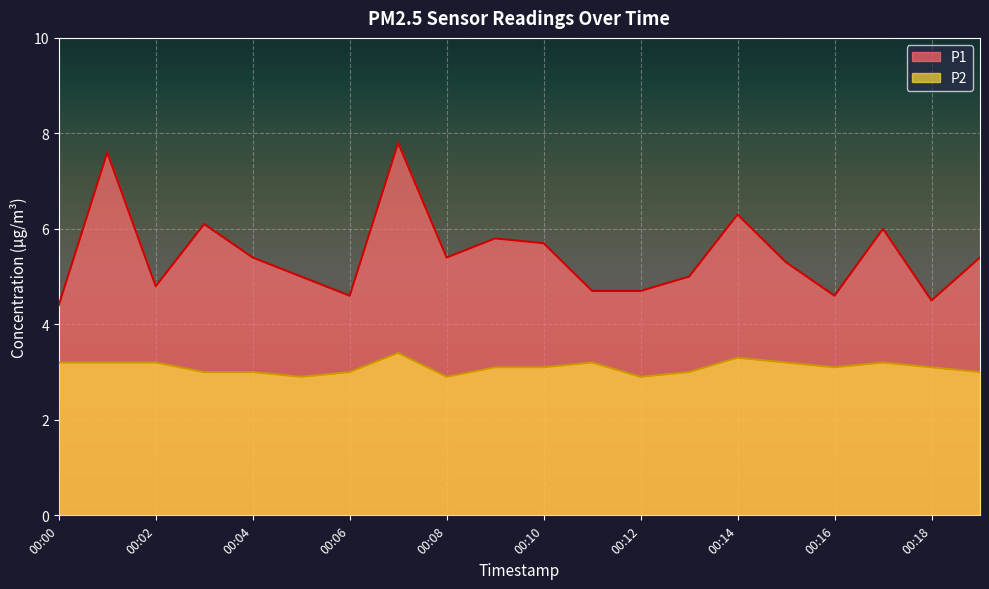

The P2 series shows 3.0 at 00:04. True or false?

True